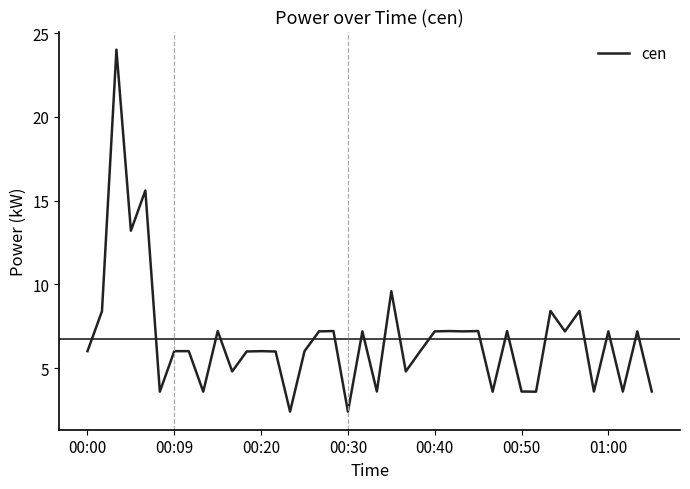

What is the greatest value displayed?

24.0